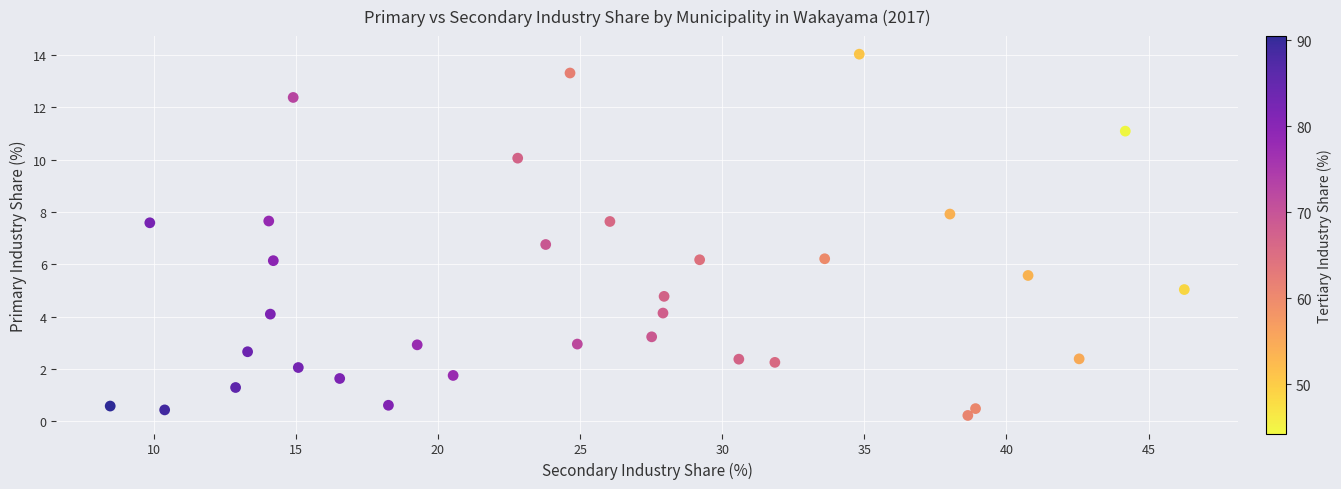

What is the range of X values (max minus min)?

37.8